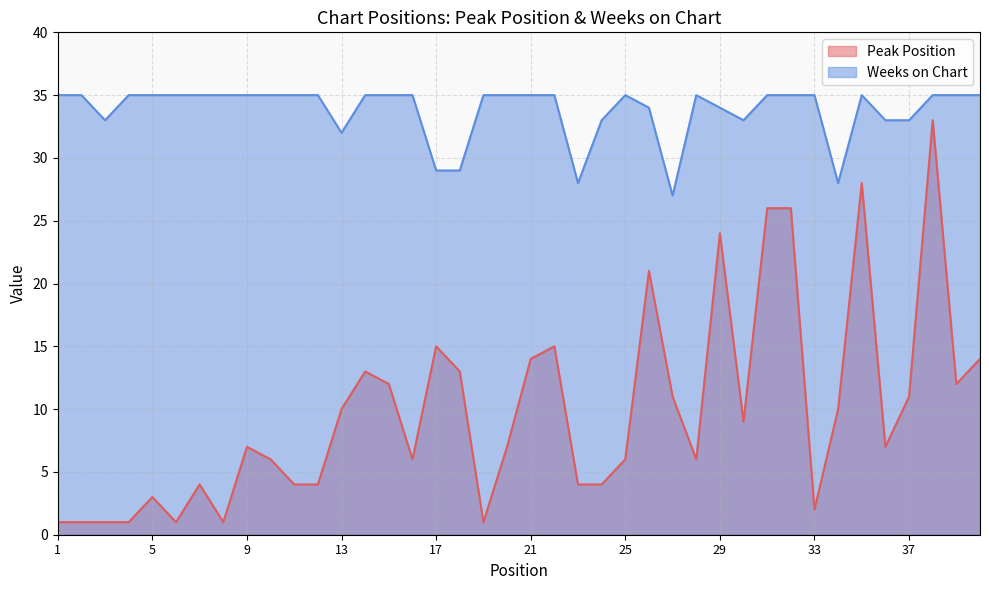

At 20, list the series in order from largest to smallest.

Weeks on Chart, Peak Position